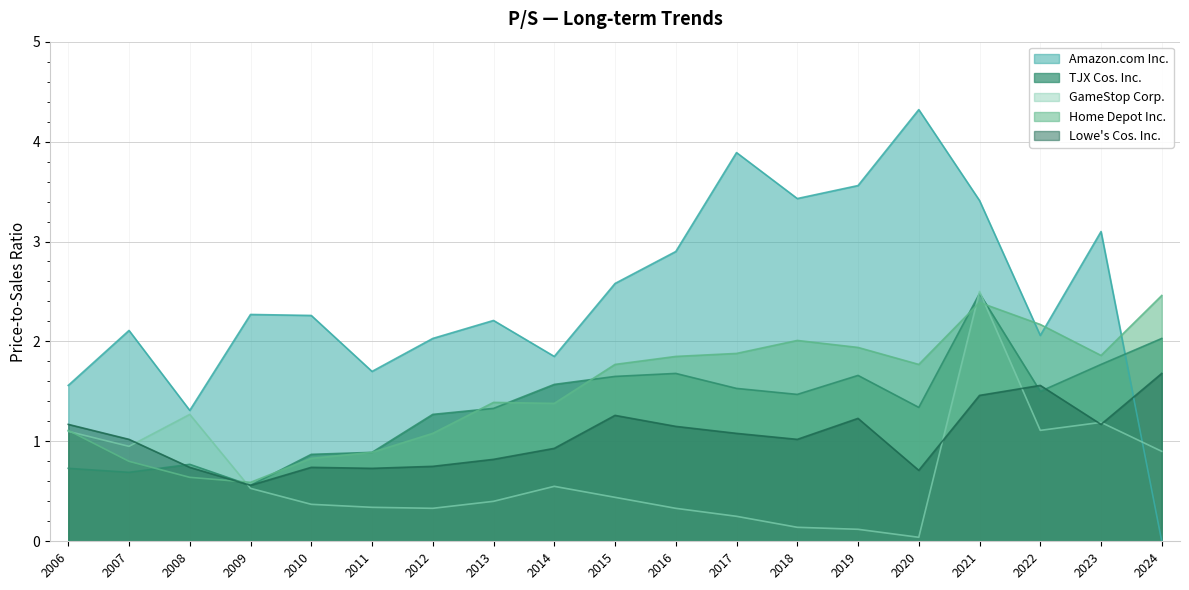

What is the sum of all Amazon.com Inc. values?

46.5